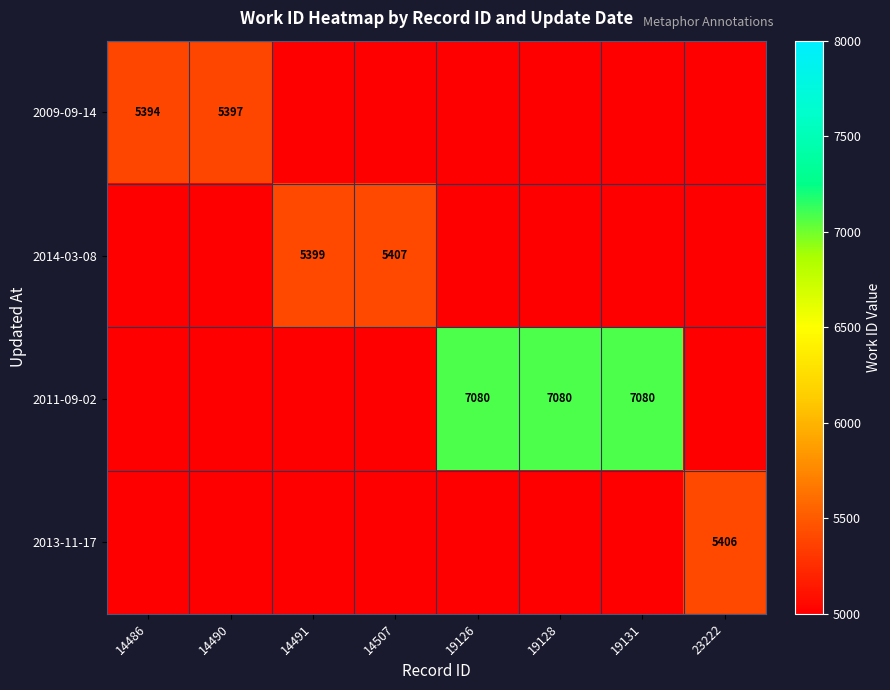

Is it true that 2014-03-08 equals 5407 at 14507?

True